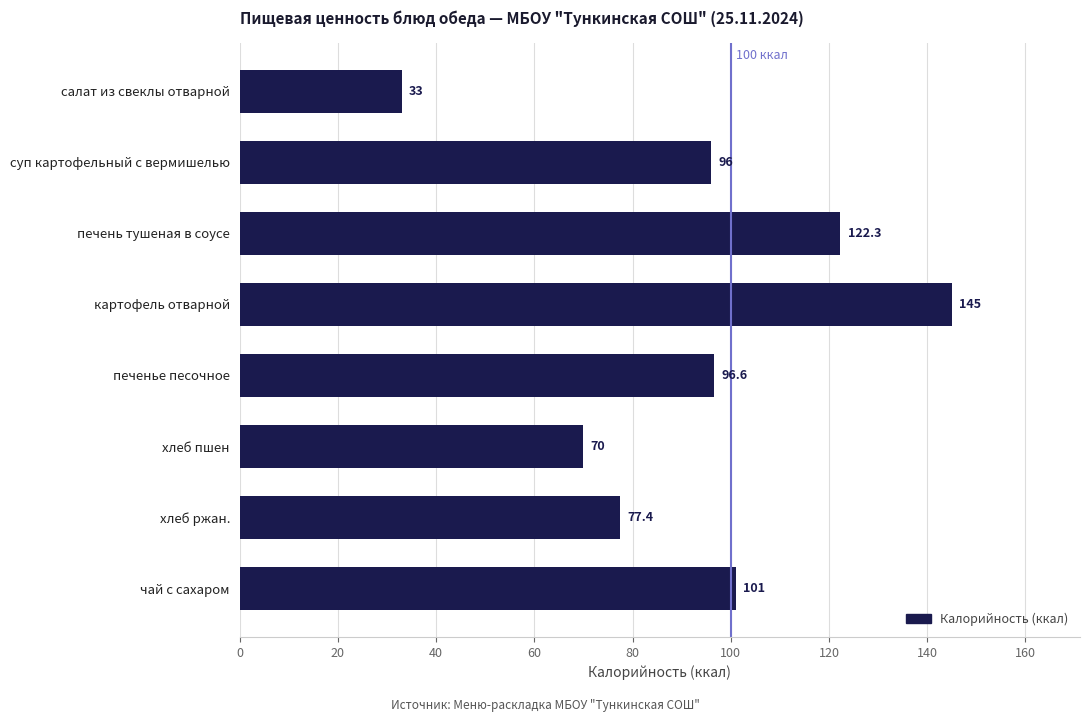

What is the label of the 3rd bar from the top?

печень тушеная в соусе